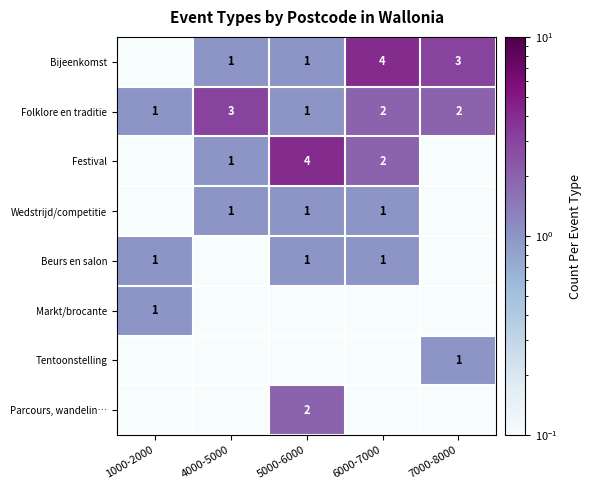

True or false: Wedstrijd/competitie has a value of 1.0 at 4000-5000.

True